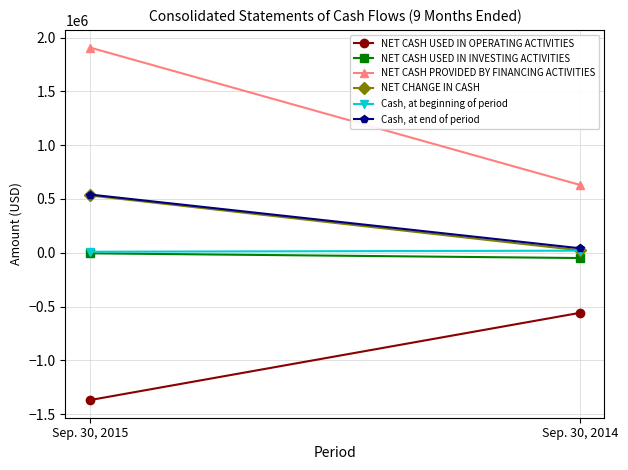

What are all the series names shown in the legend?

NET CASH USED IN OPERATING ACTIVITIES, NET CASH USED IN INVESTING ACTIVITIES, NET CASH PROVIDED BY FINANCING ACTIVITIES, NET CHANGE IN CASH, Cash, at beginning of period, Cash, at end of period